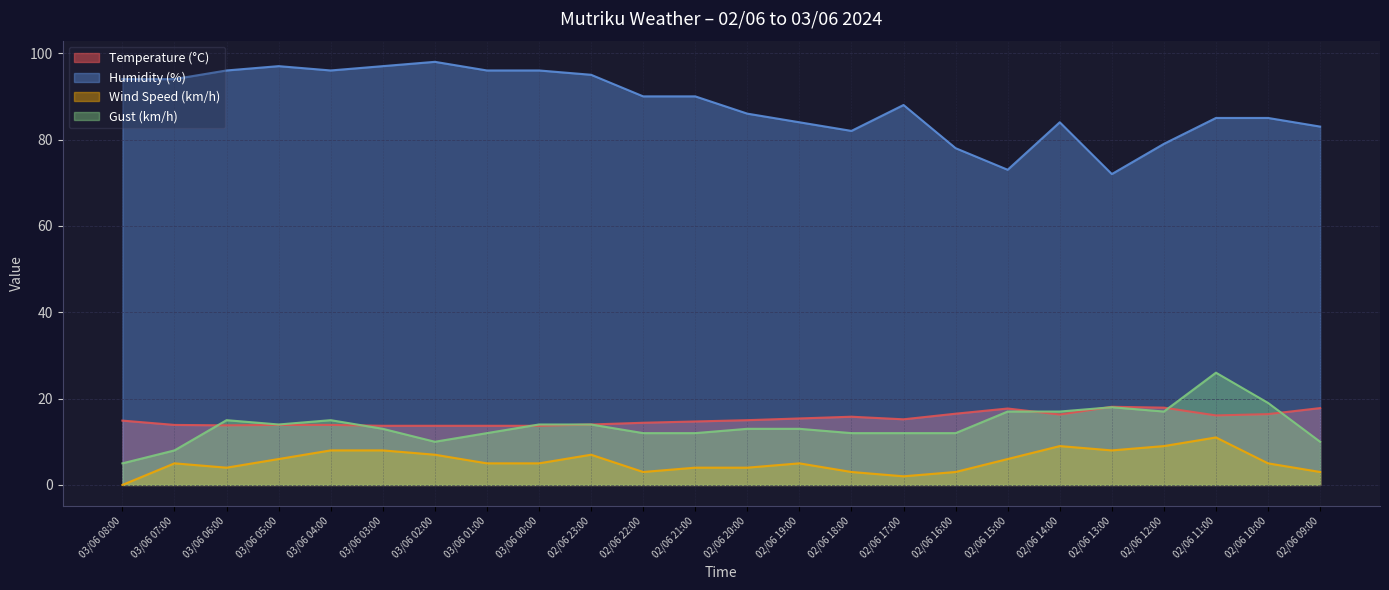

How many values in the Gust (km/h) series exceed 13?

11